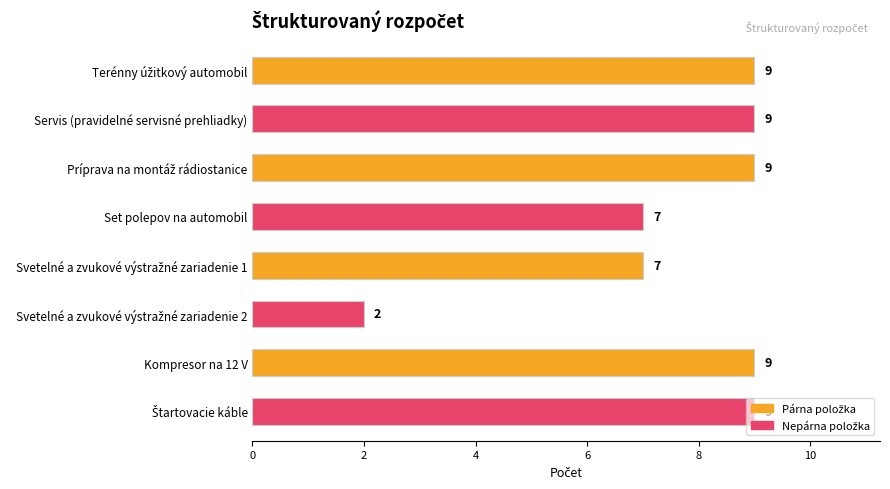

What is the approximate value at Kompresor na 12 V?

9